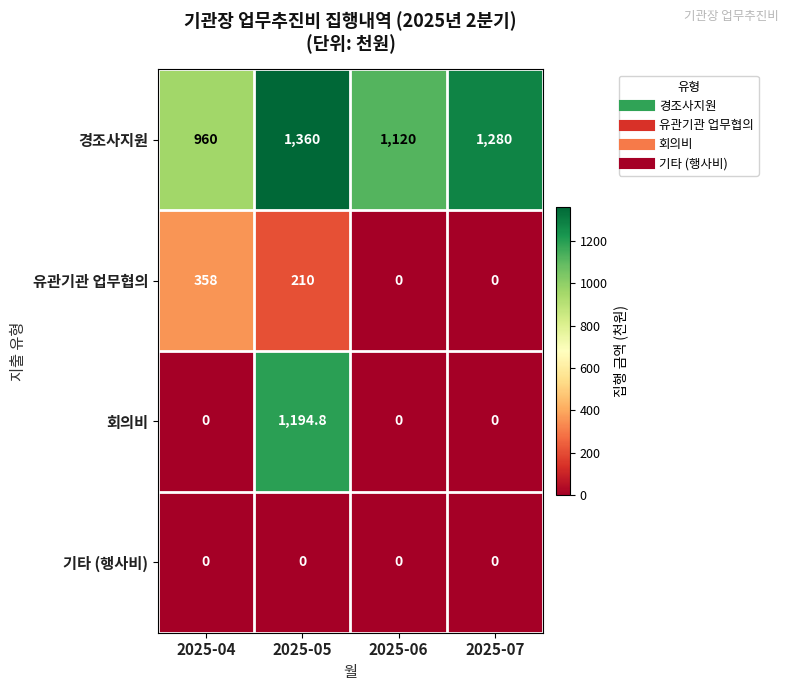

How many series are shown in this chart?

4